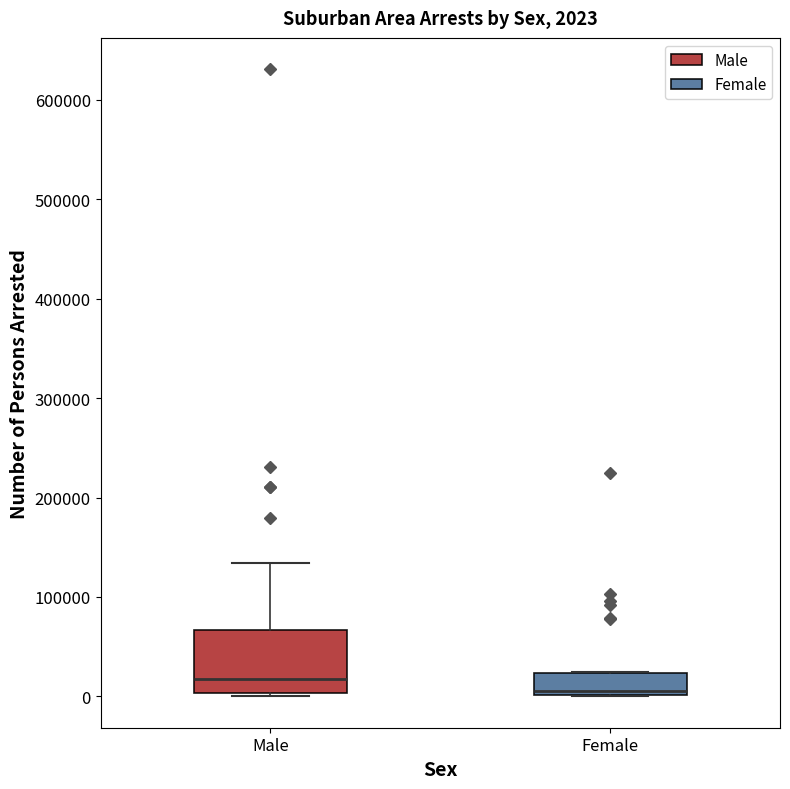

Which box is the tallest, from its lower edge to its upper edge?

Male